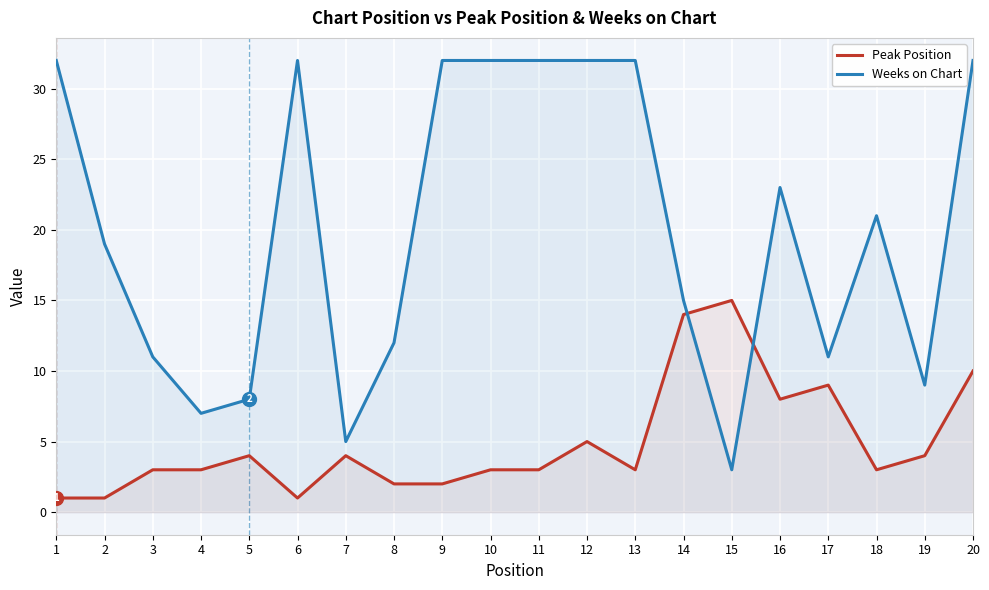

True or false: Peak Position has more than 1 interior local peaks.

True